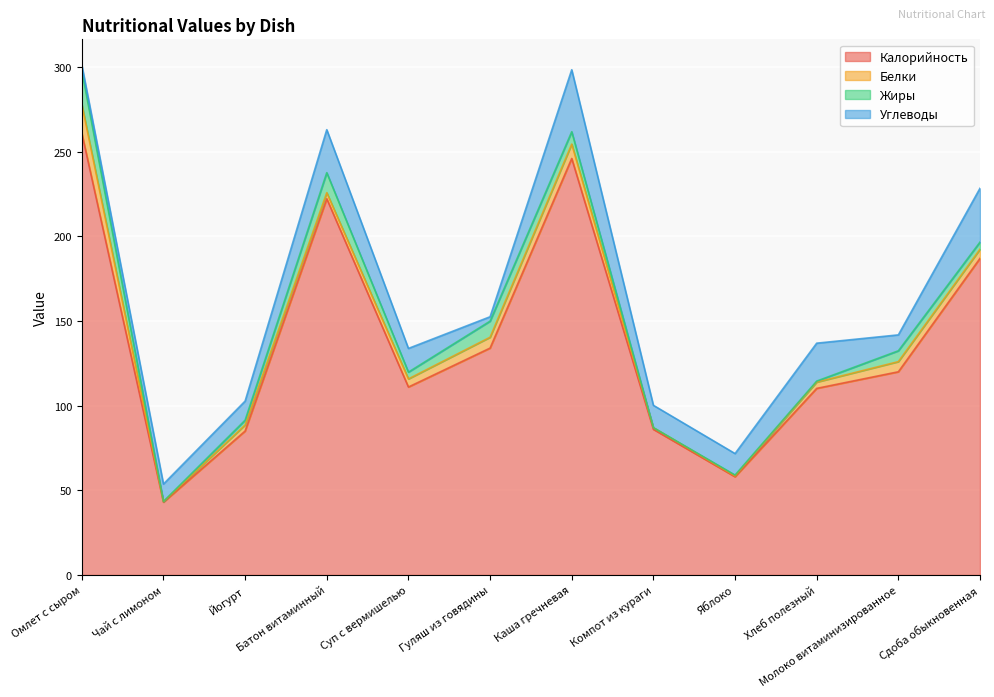

At Молоко витаминизированное, list the series in order from largest to smallest.

Калорийность, Углеводы, Жиры, Белки